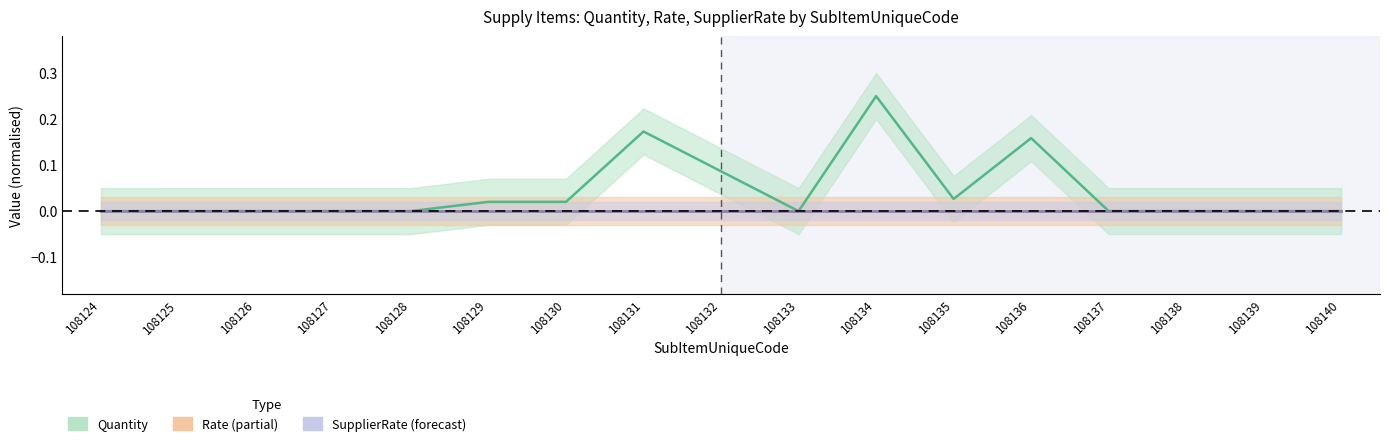

The SupplierRate series shows 0.0 at 108125. True or false?

True